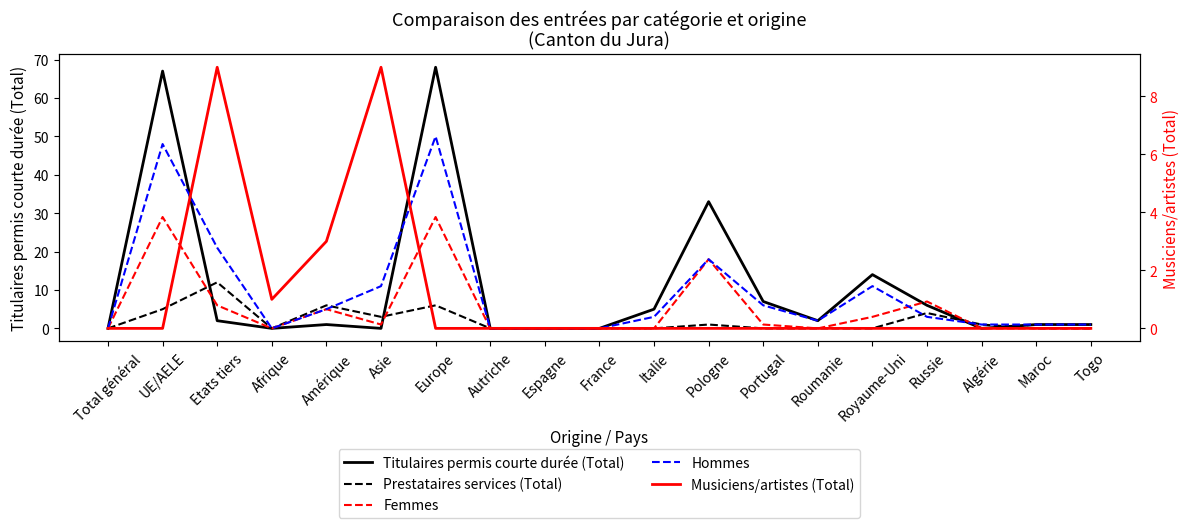

What is the label of the 17th point from the right?

Etats tiers